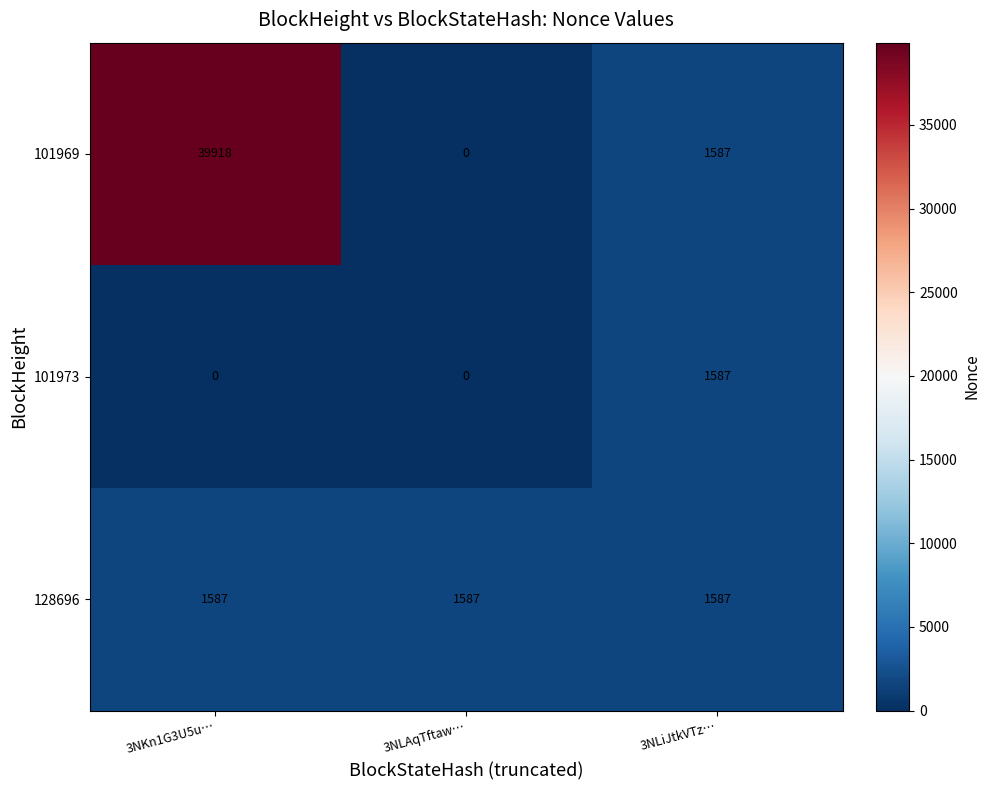

Which series has the largest range (max minus min)?

101969